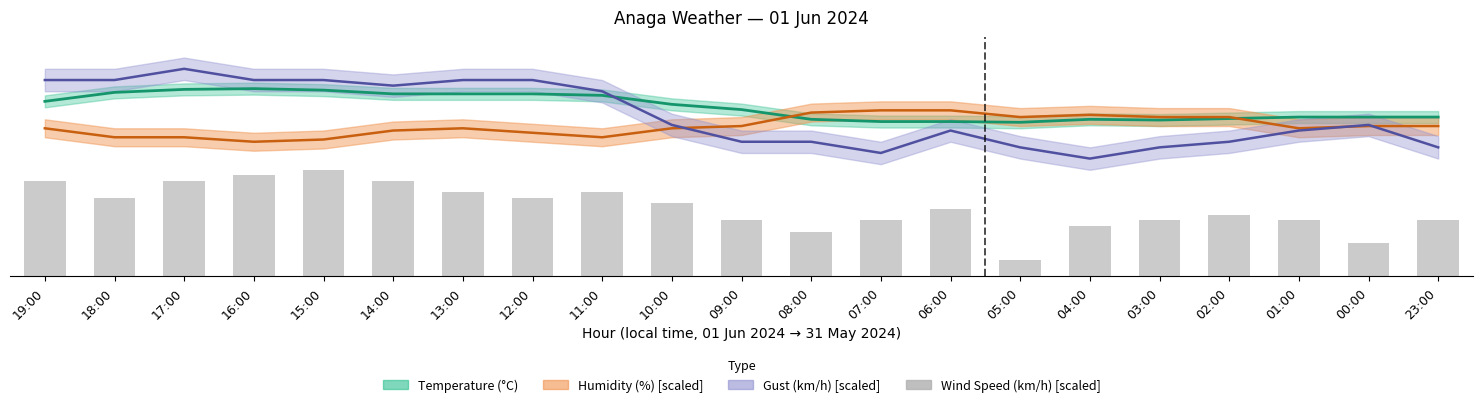

What is the difference between the maximum and minimum values?

12.0